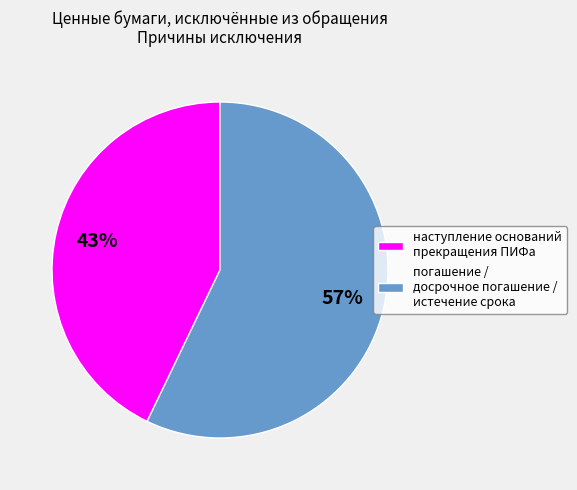

True or false: наступление оснований прекращения ПИФа accounts for 34% of the total.

False